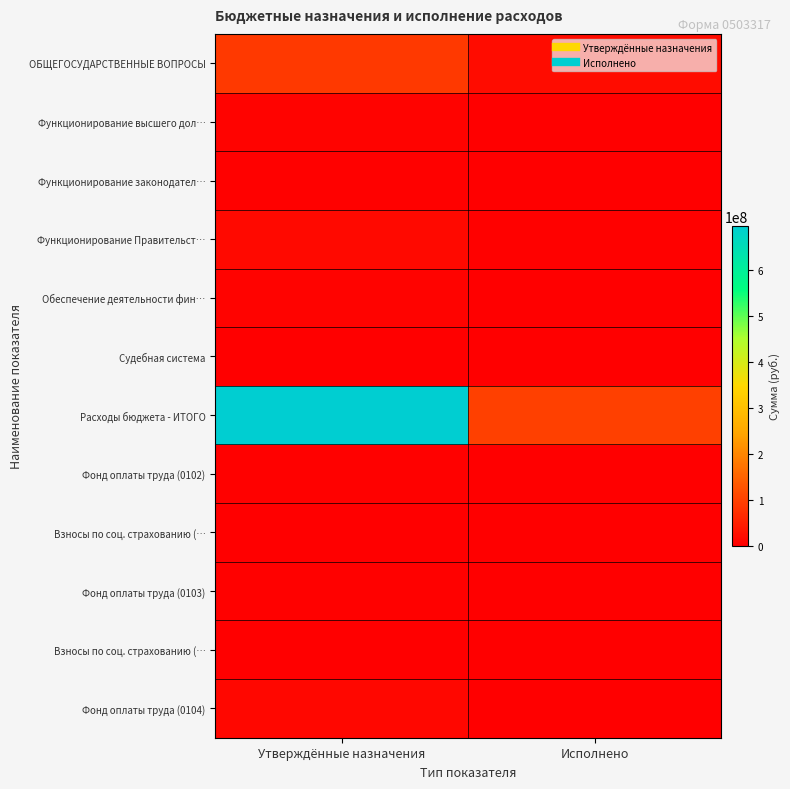

What is the spread (max minus min) of values at Исполнено?

98682651.3